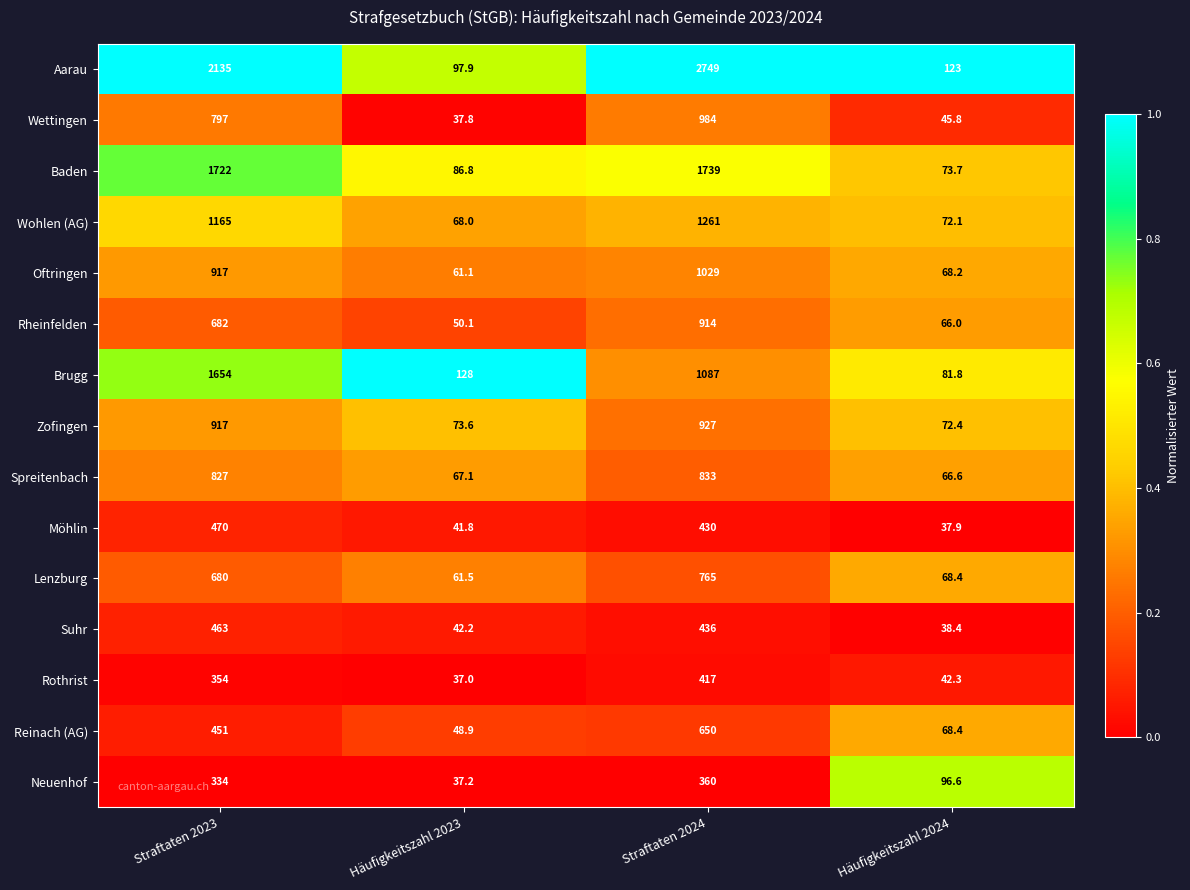

What is the minimum value for Rothrist?

37.0